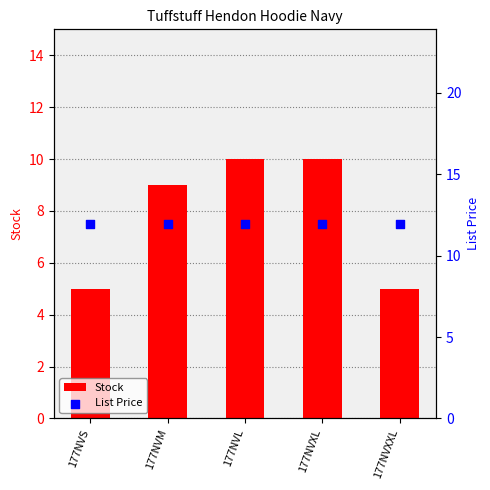

At how many categories does at least one series exceed 10?

5